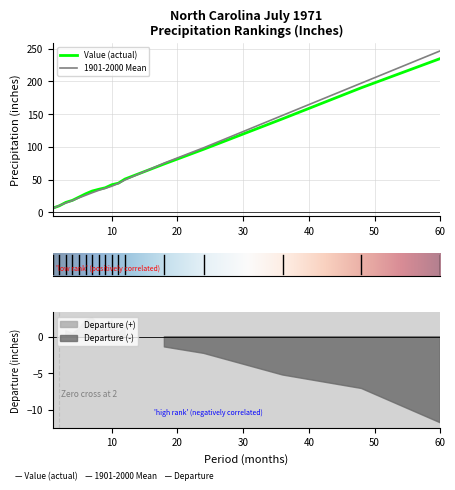

In Low Rank, how many points are lower than both neighbors (excluding endpoints)?

4